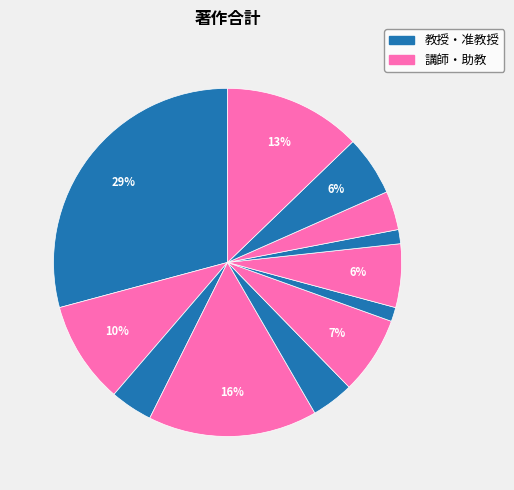

How many slices are in this pie chart?

12